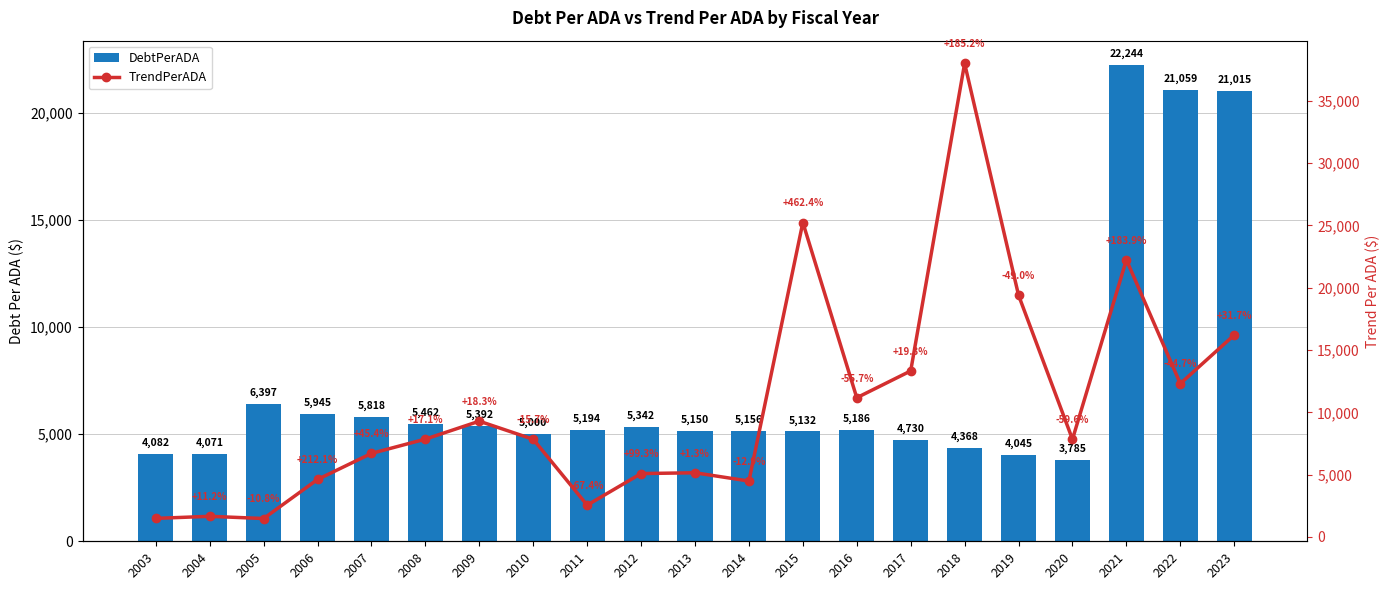

Between 2011 and 2015, which series saw the biggest shift?

TrendPerADA